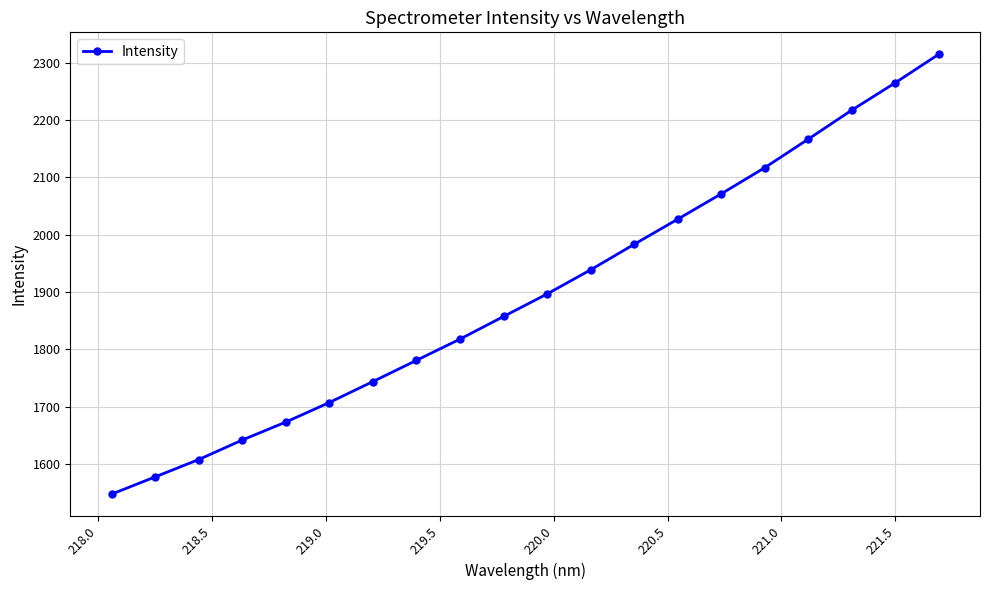

Does the chart have visible grid lines?

Yes